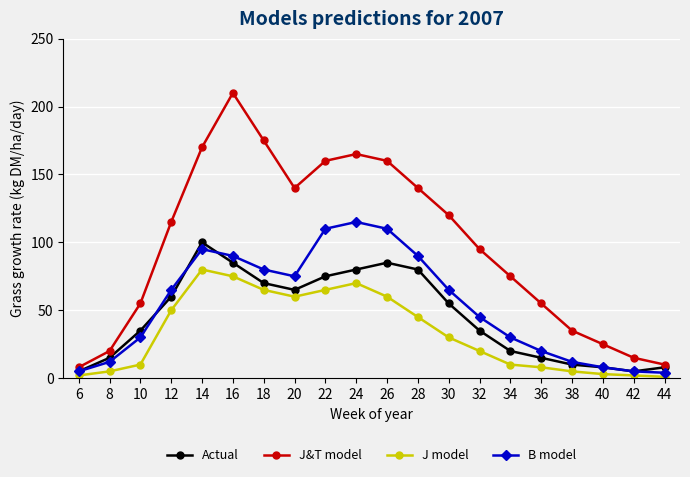

At which label does Actual reach its peak?

14